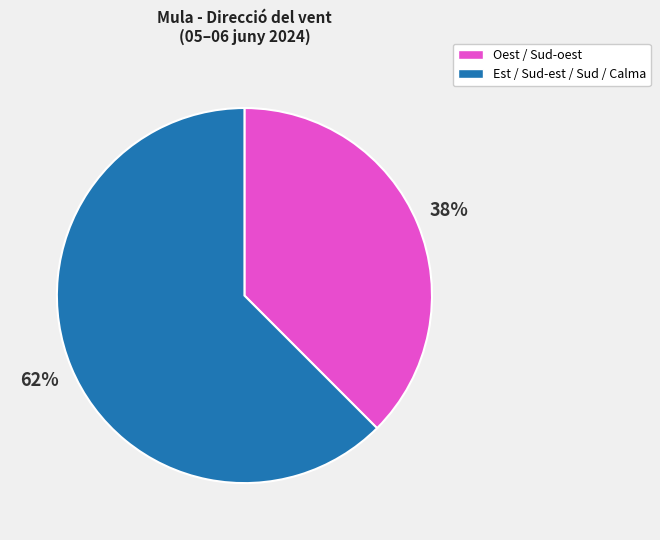

Is there any slice that represents more than half of the pie?

Yes